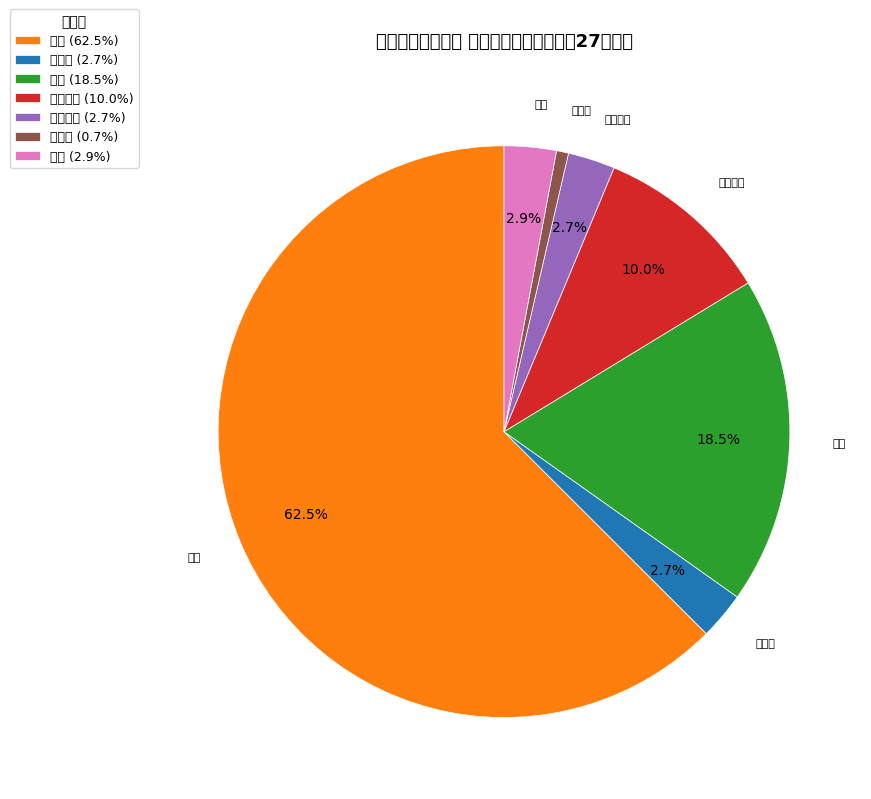

Which has a higher value, 整形外科 or 泌尿器科?

整形外科